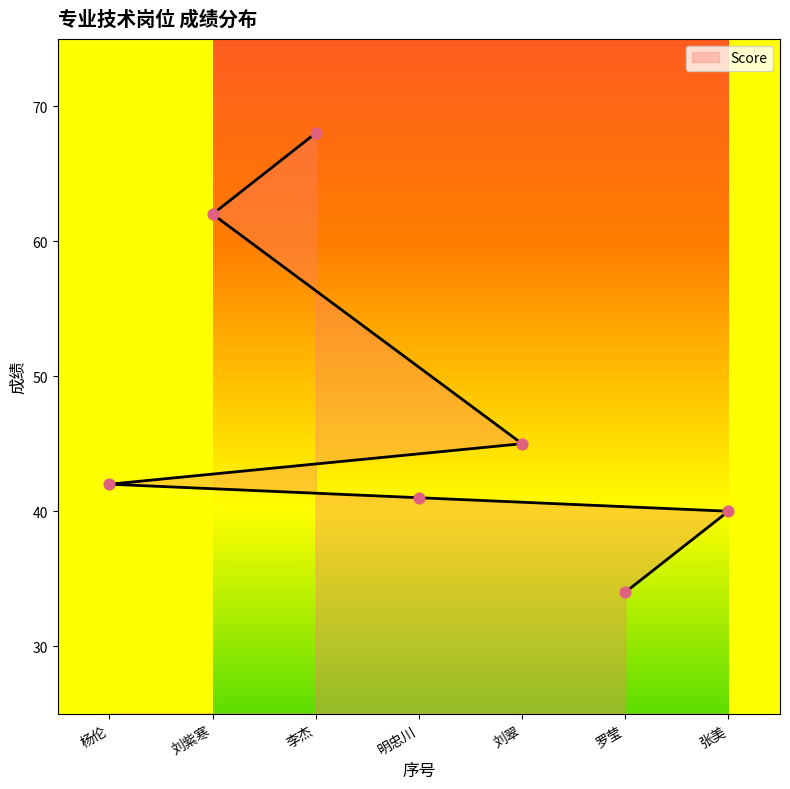

Which has a higher value, 罗莹 or 杨伦?

杨伦